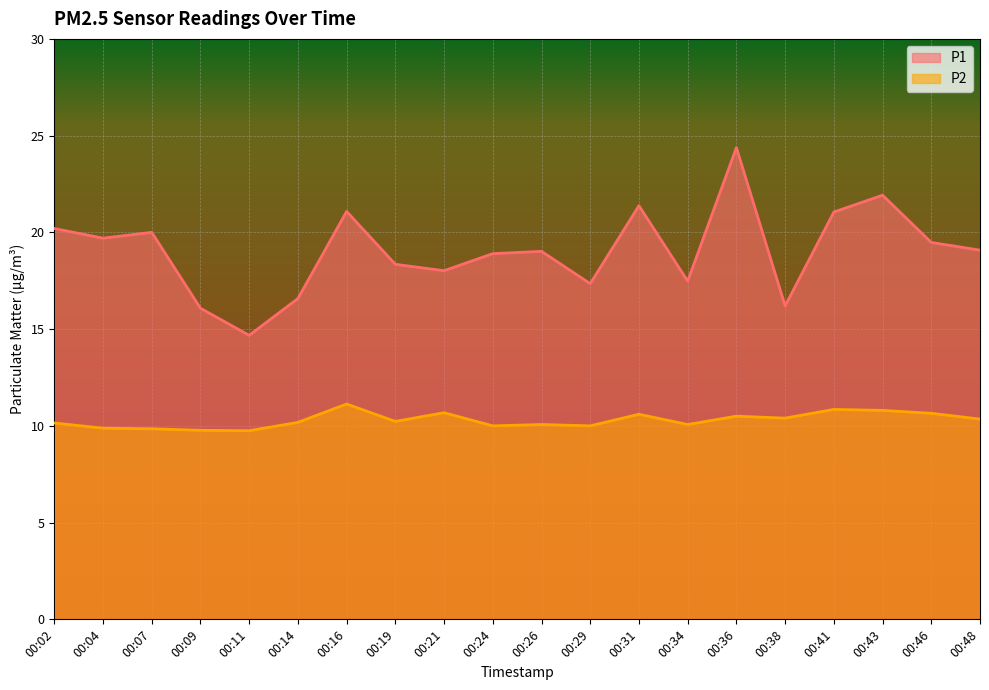

At which category does P1 reach its first local valley?

00:04